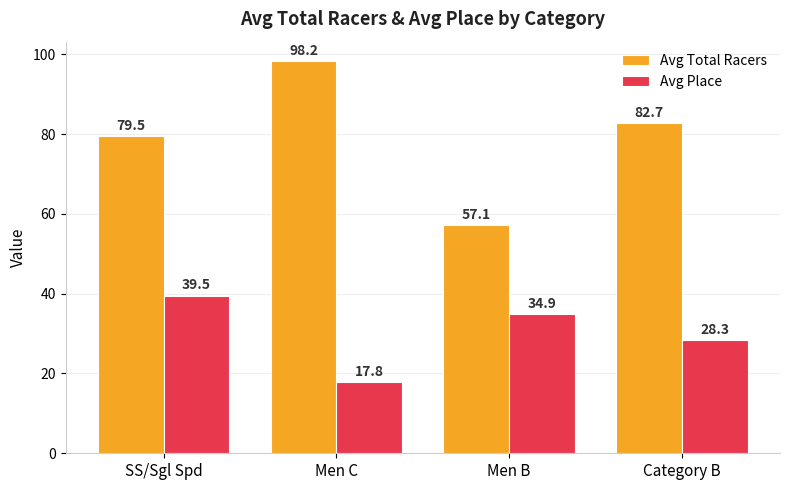

What is the average value of the Avg Total Racers series?

79.4